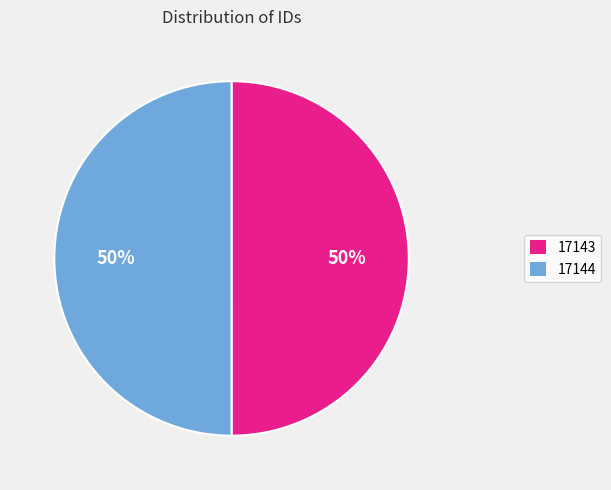

What percentage is the 17144 slice, to the nearest percent?

50%